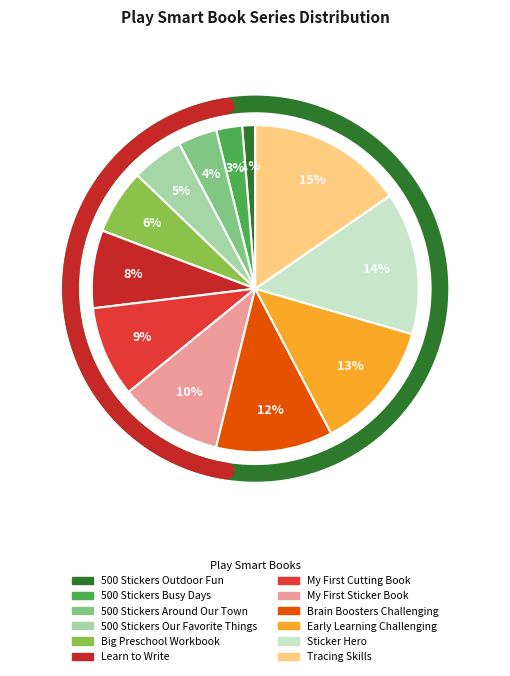

Is it true that 500 Stickers Around Our Town is 4% of the pie?

True